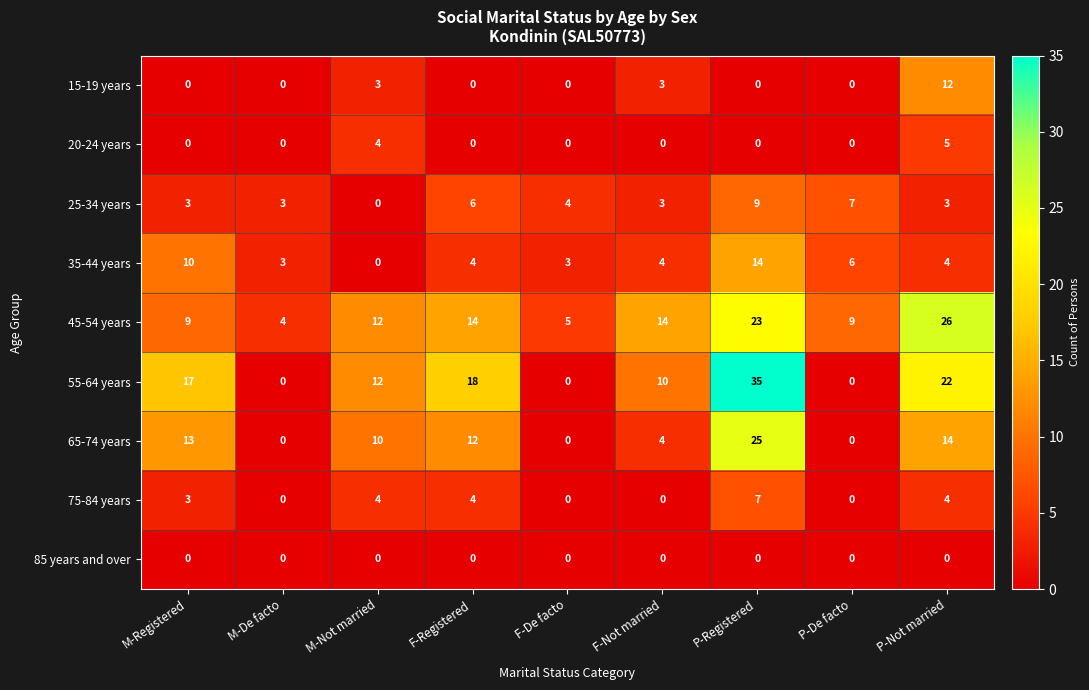

How many distinct data groups are displayed?

9